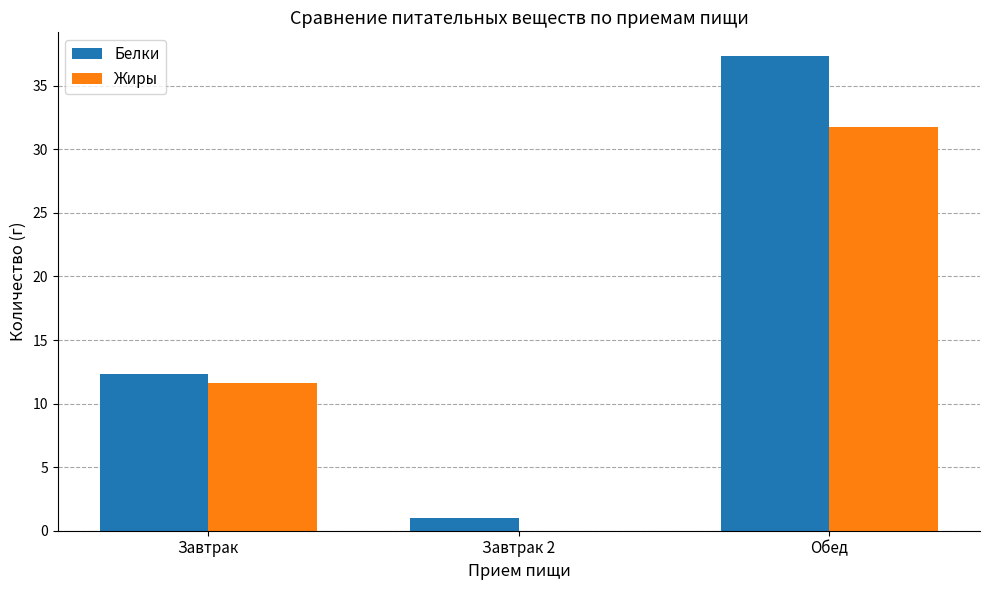

At which label does Жиры first exceed 11?

Завтрак